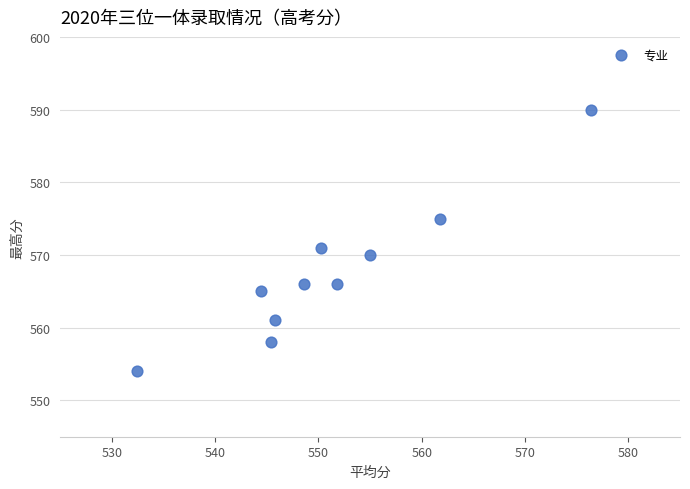

What Y value in the scatter plot is closest to 572?

571